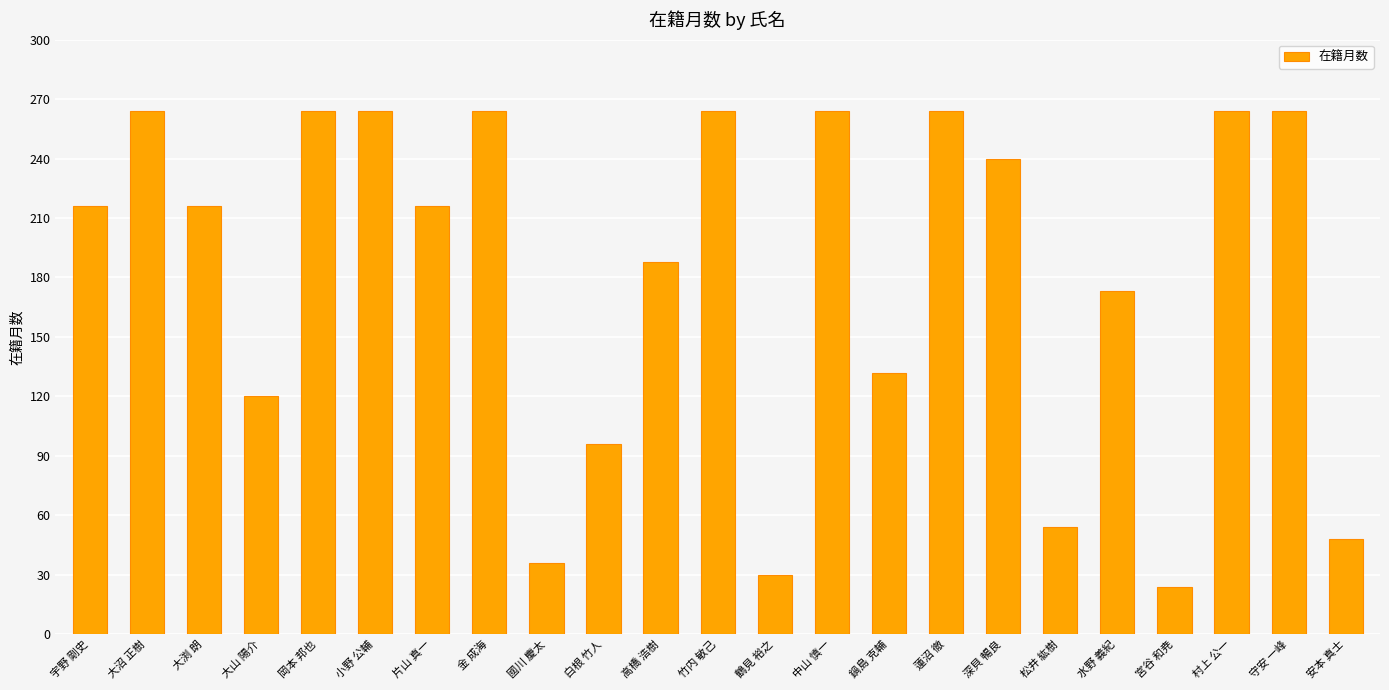

What is the label of the 18th bar from the right?

小野 公輔